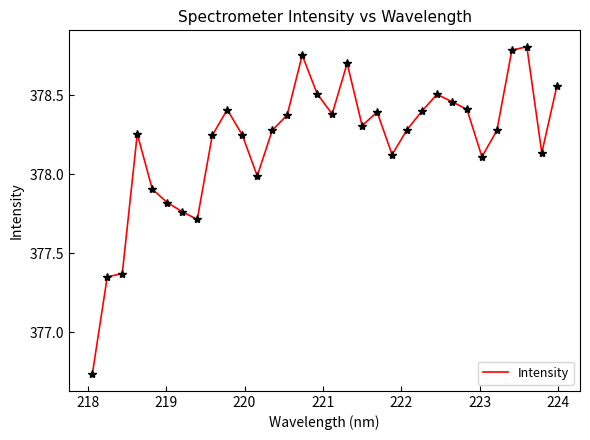

What is the difference between the maximum and minimum values?

2.1